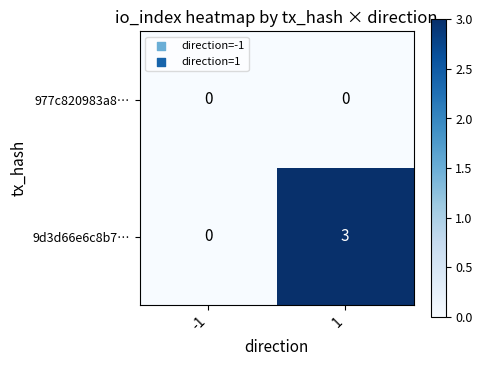

Count the number of categories in the chart.

2